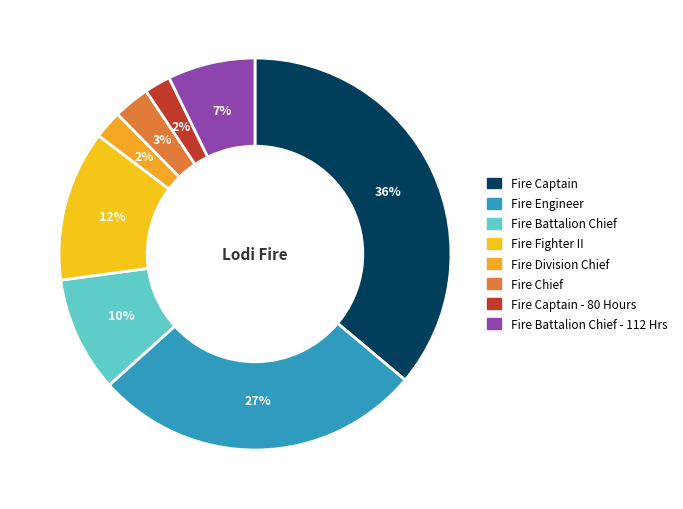

Is Fire Engineer the majority of the pie?

No